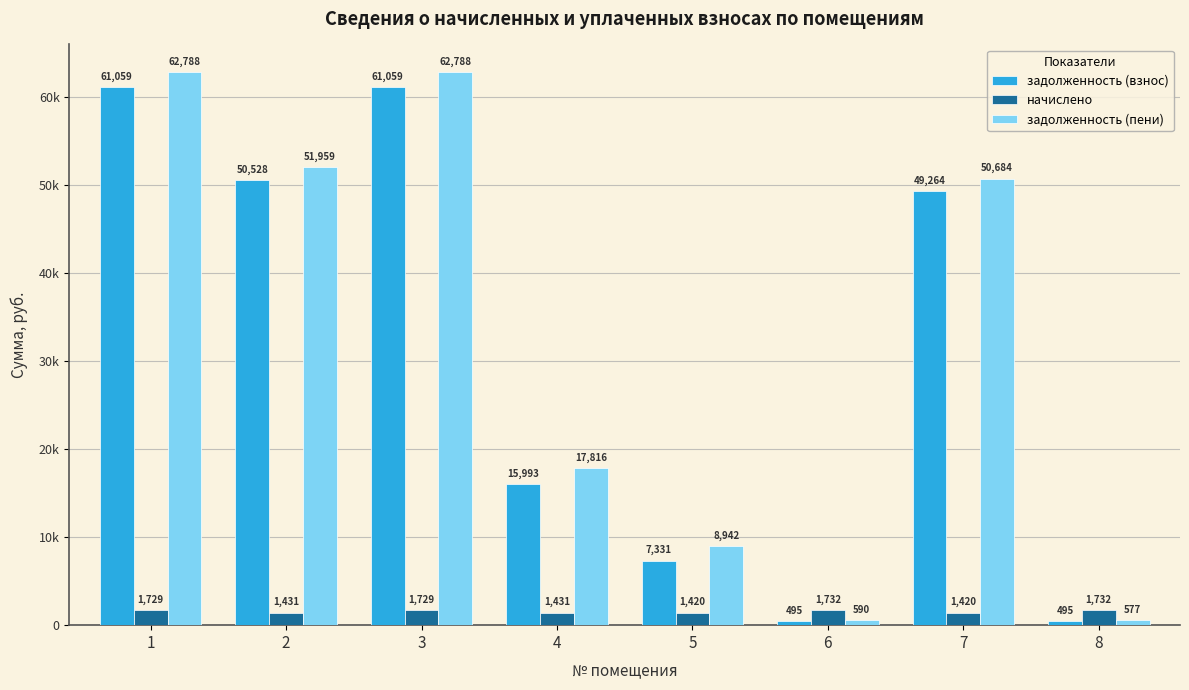

Are the bars grouped side by side (vs. stacked)?

Yes